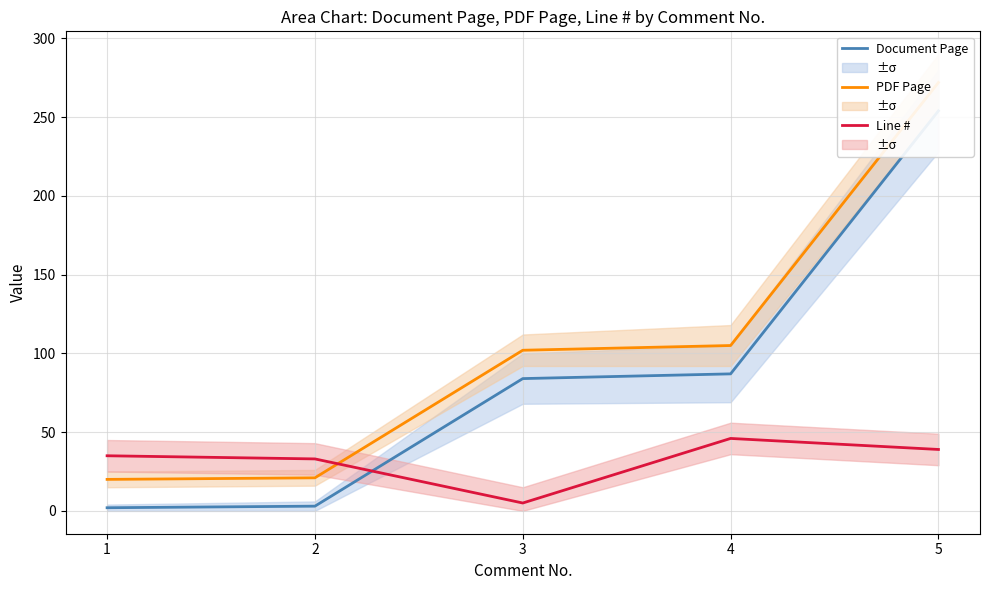

List the labels in order of PDF Page value, largest first.

5, 4, 3, 2, 1